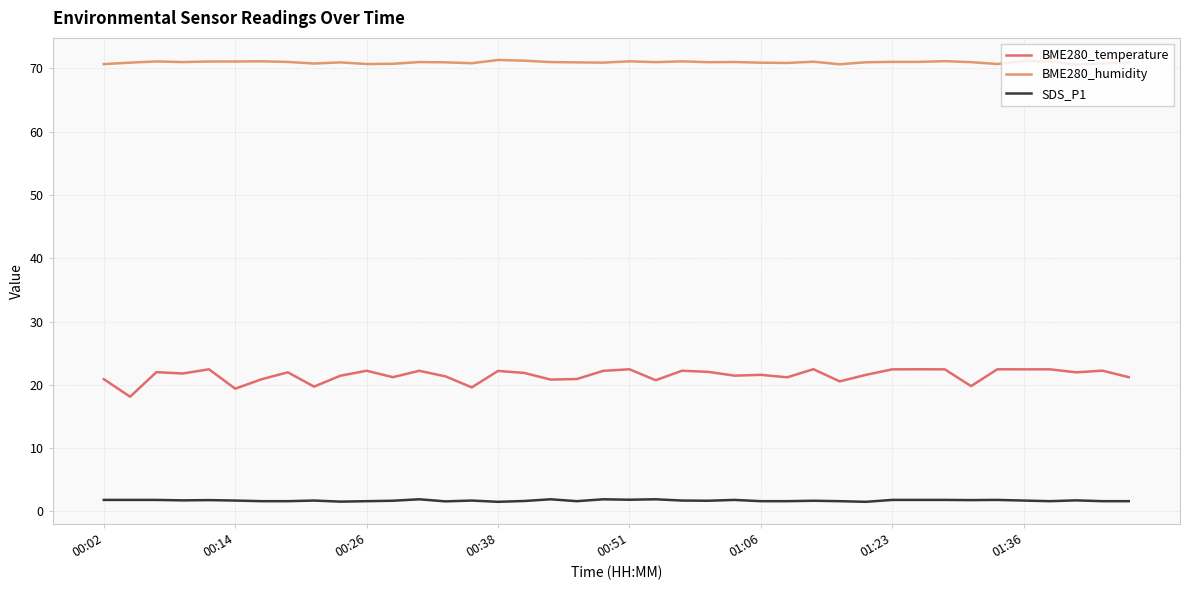

What is the average value of the BME280_humidity series?

71.0